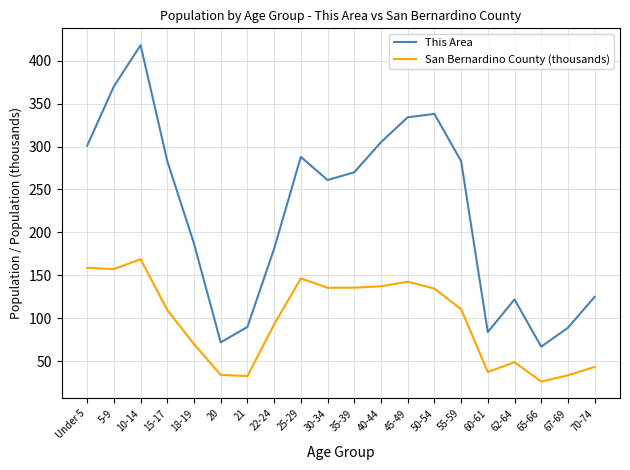

Rank the series at 5-9 from lowest to highest value.

San Bernardino County (thousands), This Area